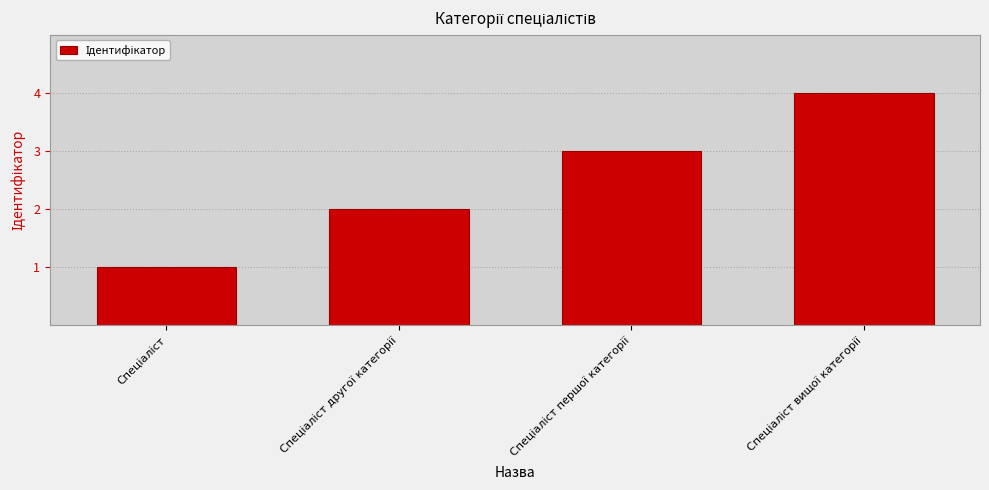

What is the greatest value displayed?

4